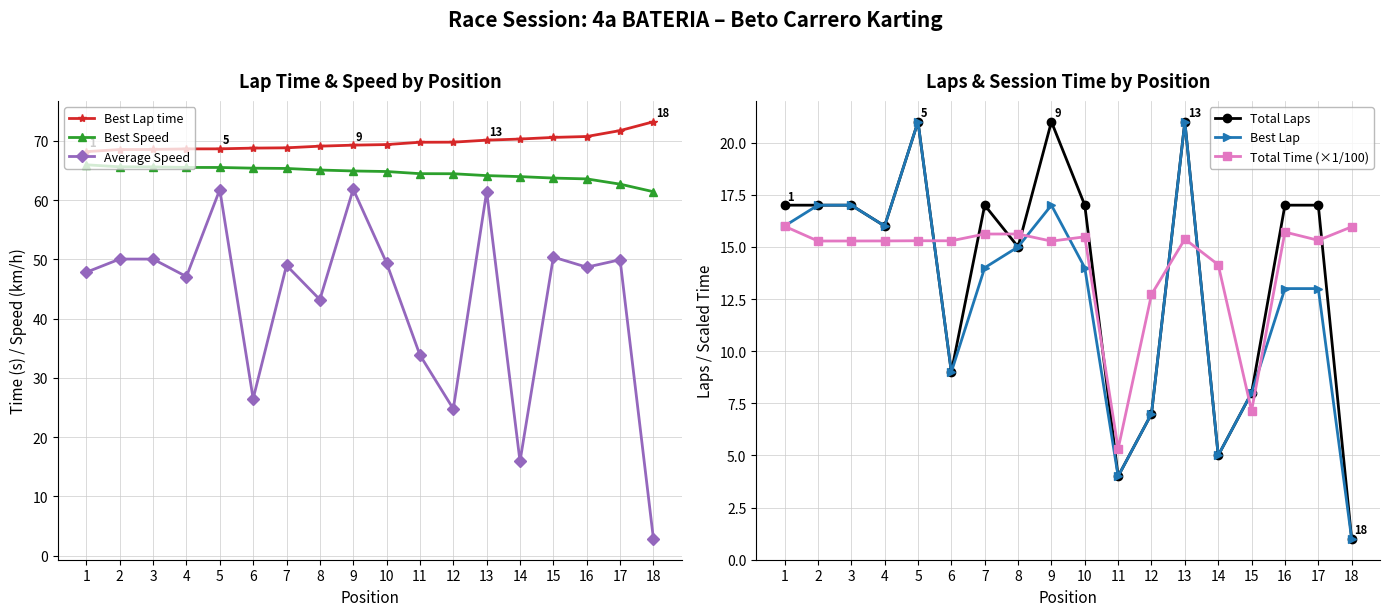

Between 5 and 16, which series saw the biggest shift?

Average Speed